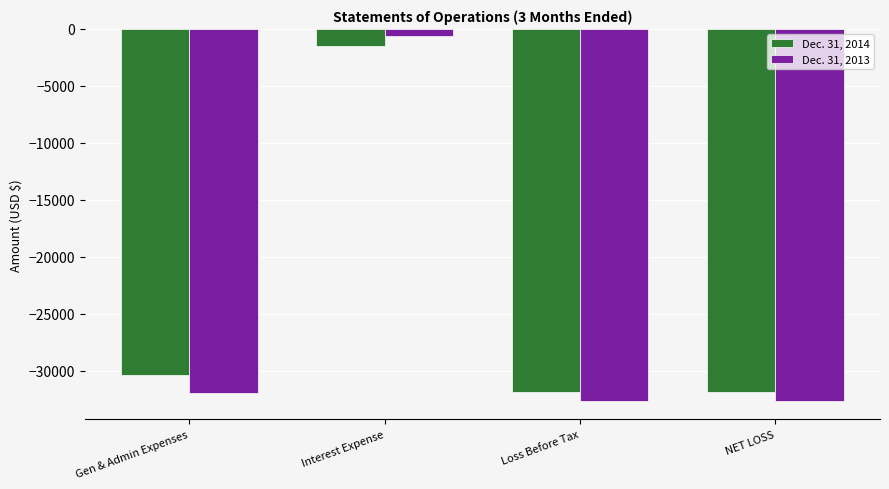

The value of Dec. 31, 2013 at Gen & Admin Expenses is -31986. True or false?

True